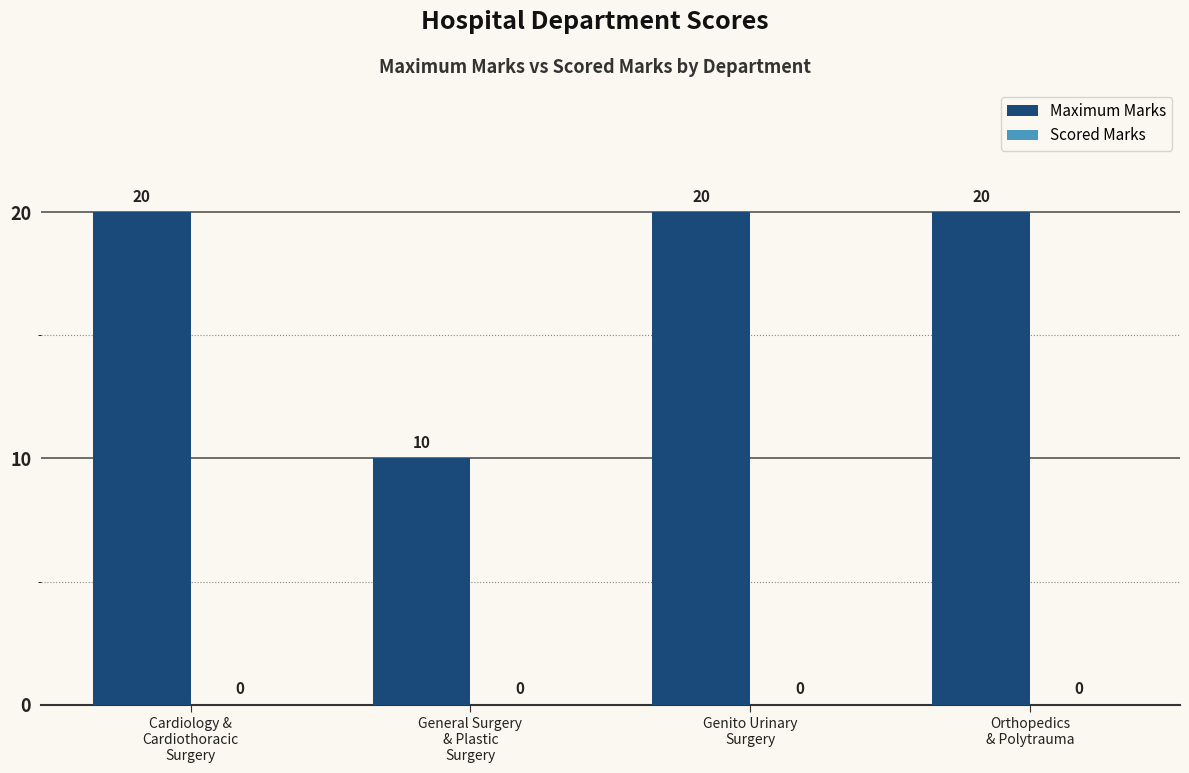

What is the average value?

18